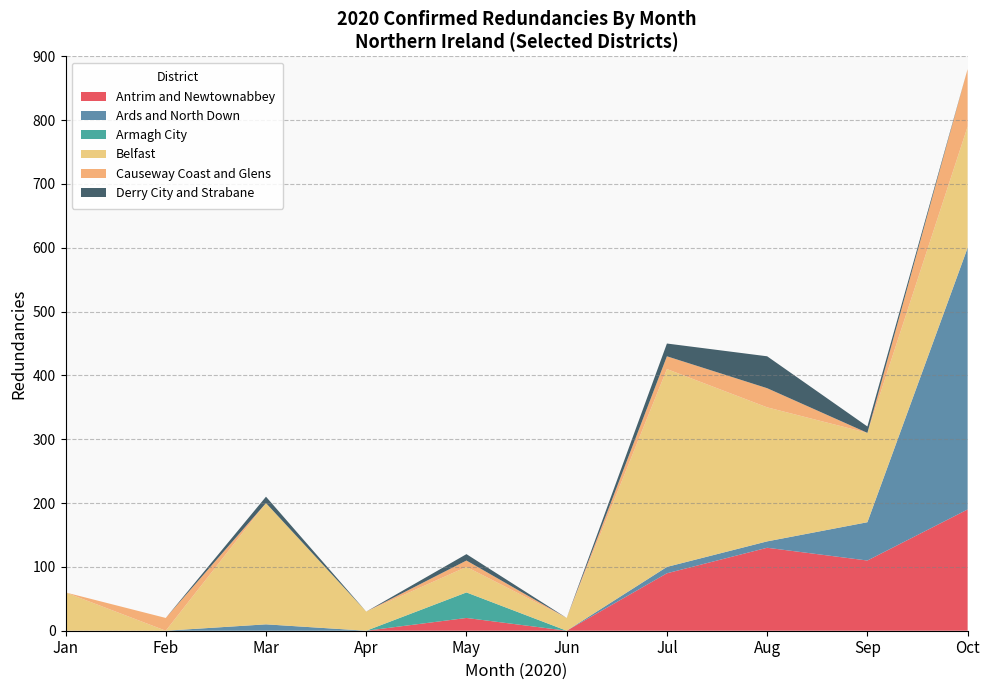

Which category has the highest value in the Antrim and Newtownabbey series?

Oct